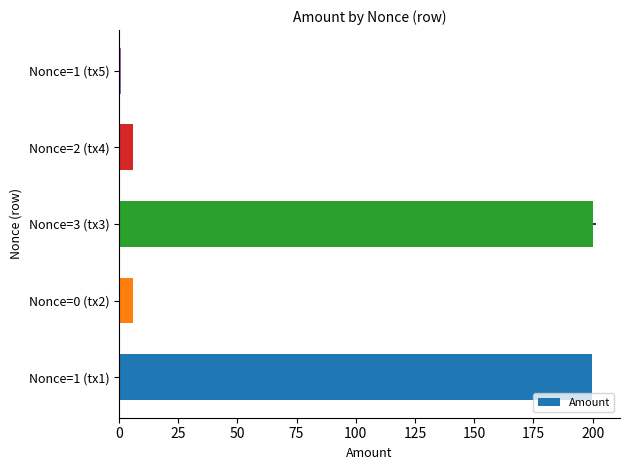

What is the sum of all values?

412.6